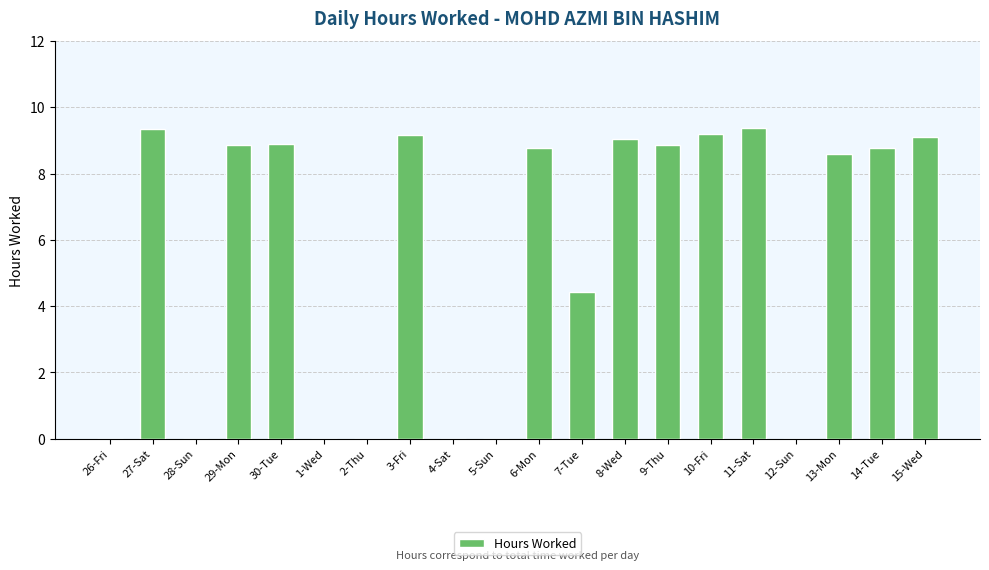

What is the difference between the values at 8-Wed and 27-Sat?

0.3